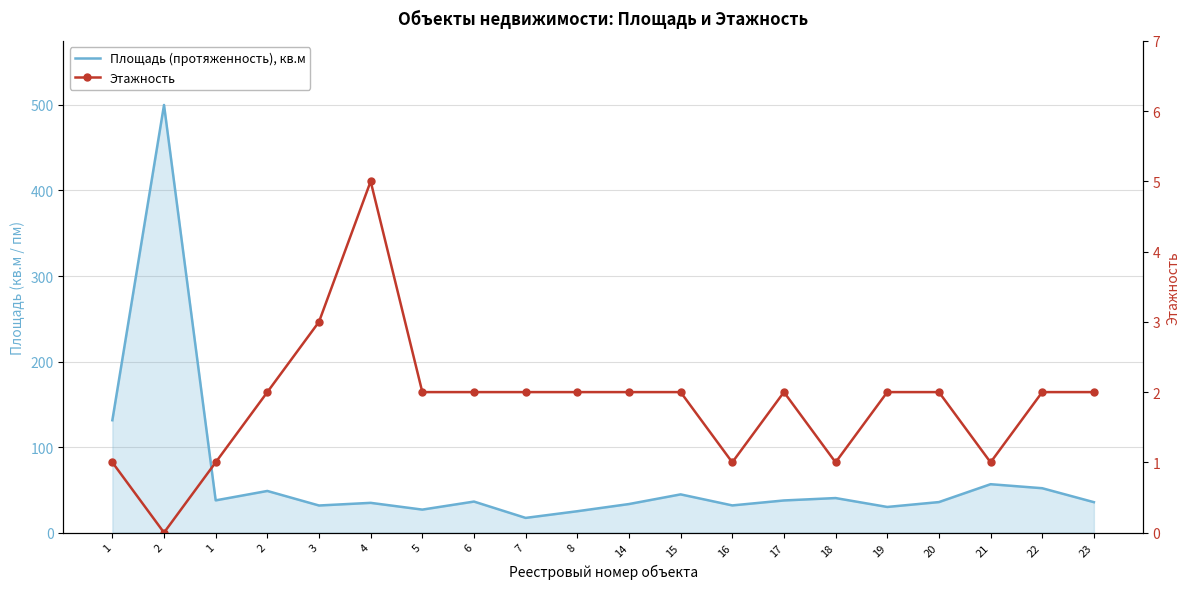

True or false: Этажность and Площадь (протяженность), кв.м cross at least once.

False